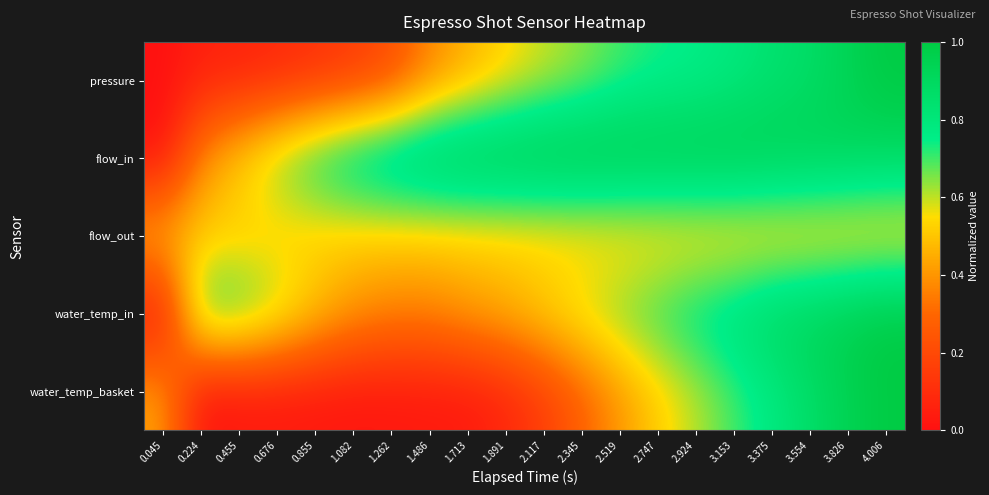

At which category is the sum across all series the highest?

4.006